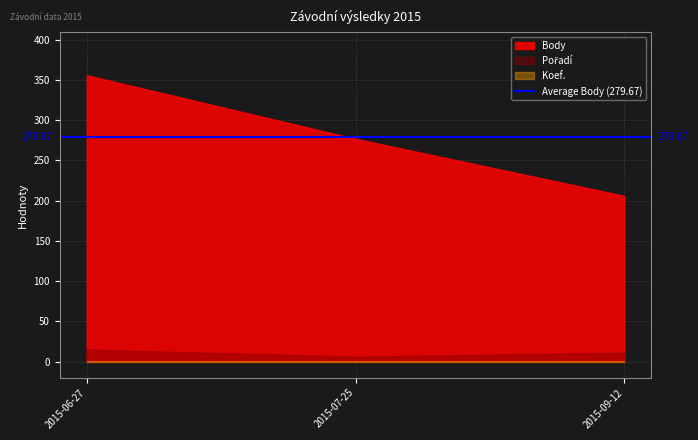

What is the approximate value of Body at 2015-06-27, to the nearest 10?

360